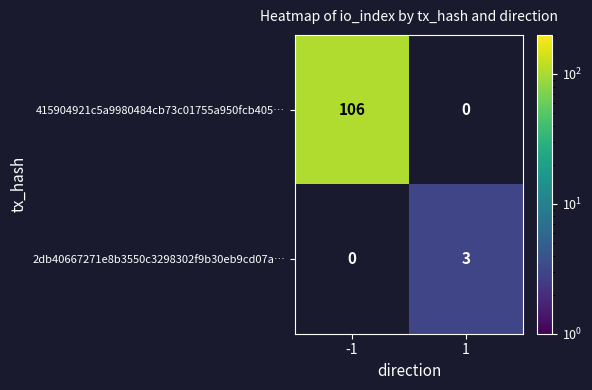

The value of 415904921c5a9980484cb73c01755a950fcb405… at -1 is 106. True or false?

True